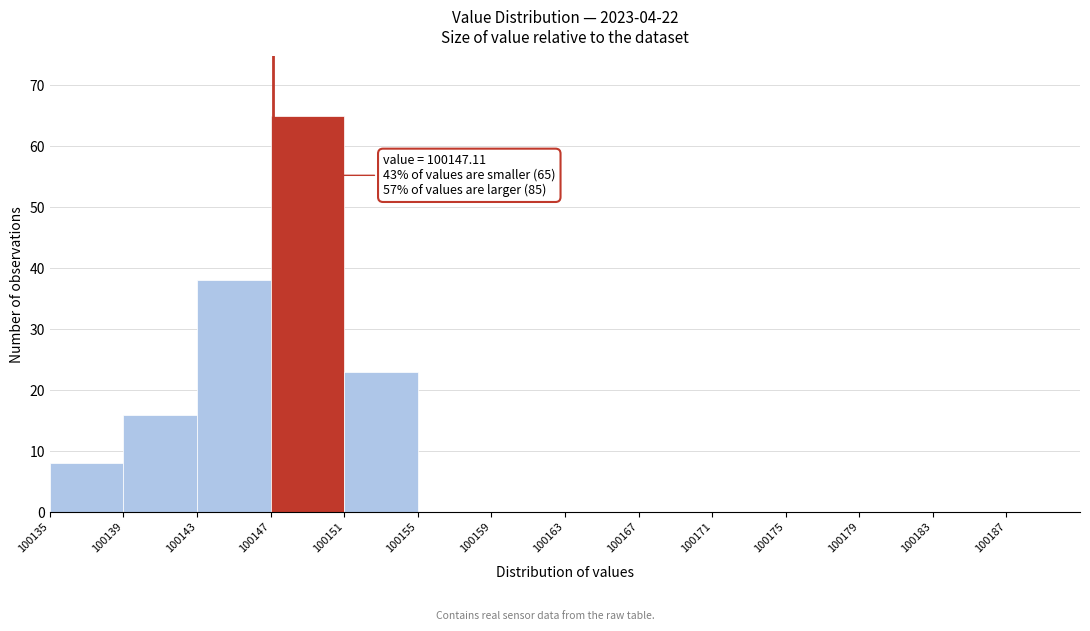

Which range on the x-axis has the tallest bar?

100147 to 100151